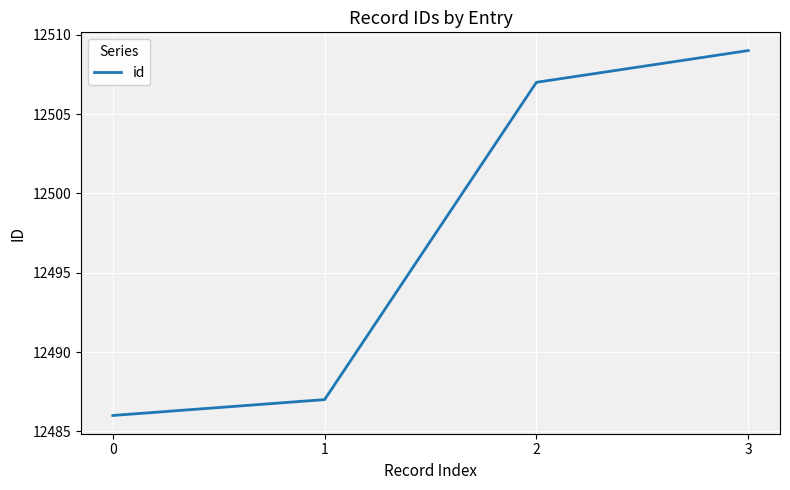

List the labels in order of value, largest first.

3, 2, 1, 0